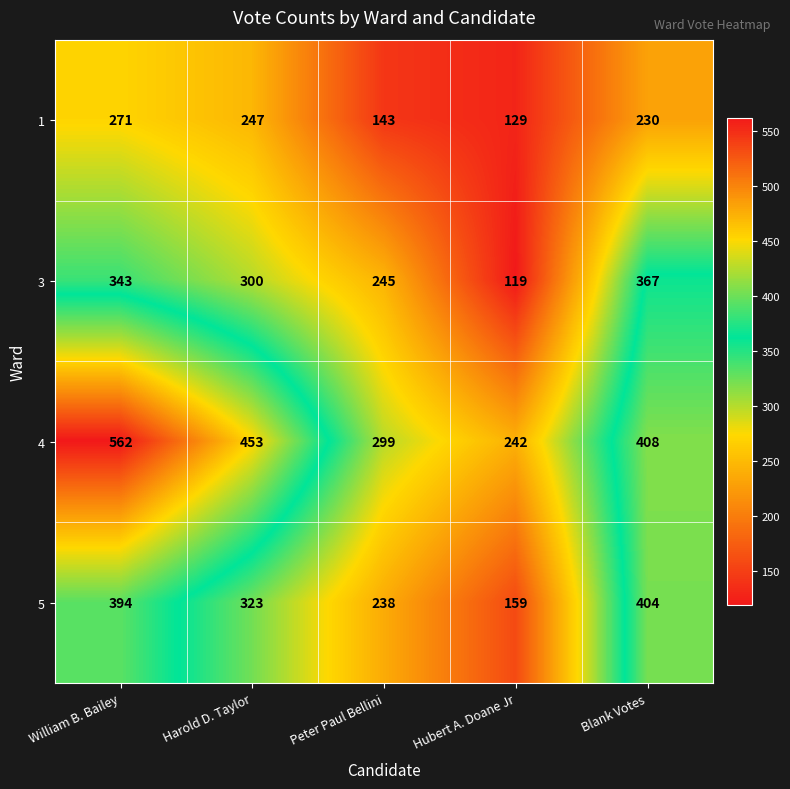

Which series has the widest spread of values?

4